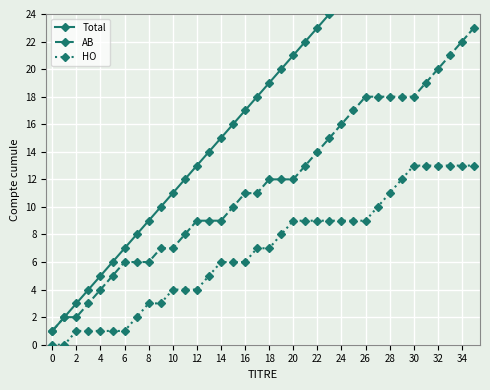

What is the difference between the highest and lowest values at 0?

1